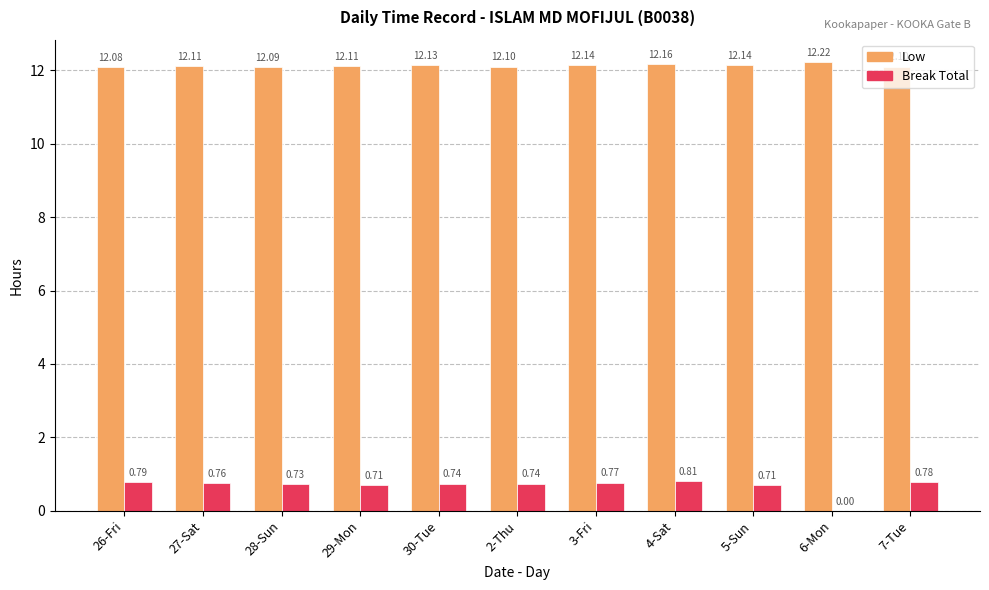

Which series changed the most between 27-Sat and 2-Thu?

Break Total